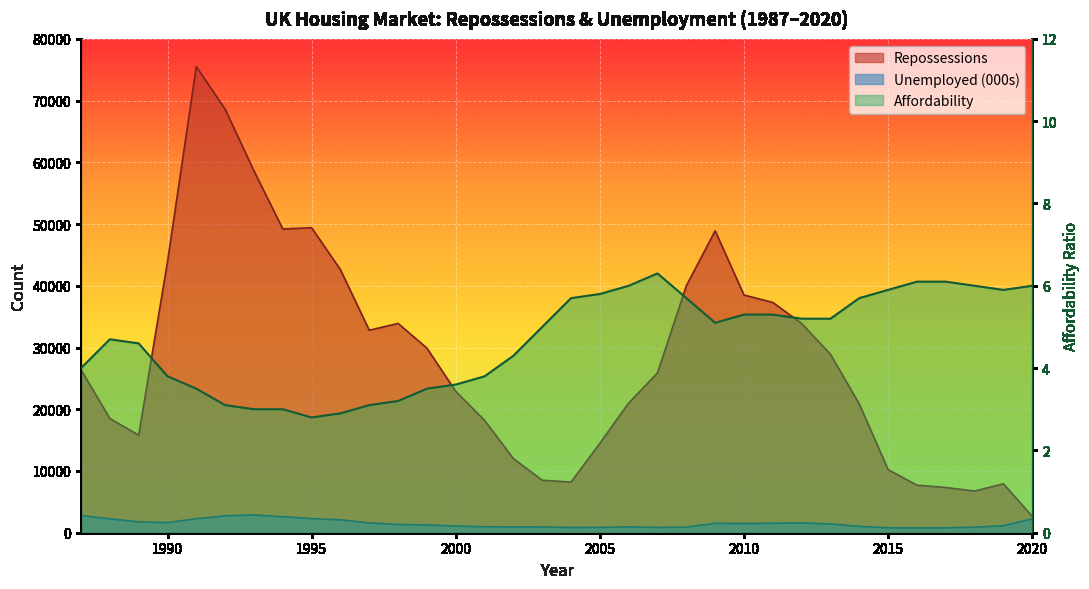

The Unemployed series shows 2121.7 at 1997. True or false?

False